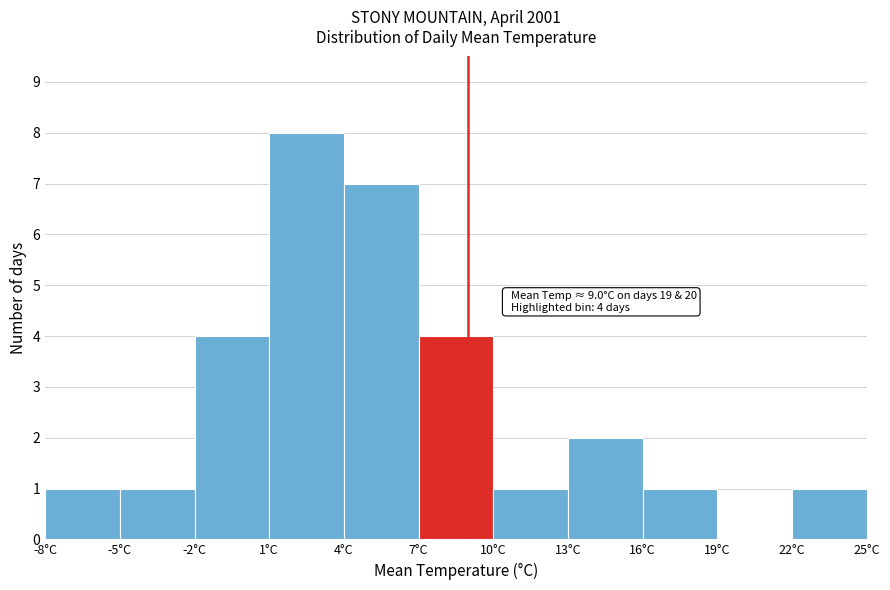

Over which range of the x-axis is the bar tallest?

1 to 4